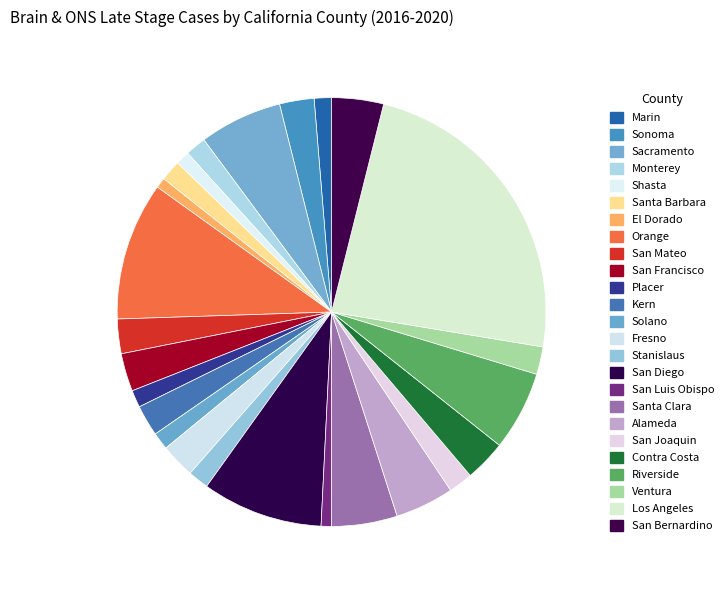

What is the ratio of the value at Contra Costa to the value at San Diego?

0.3